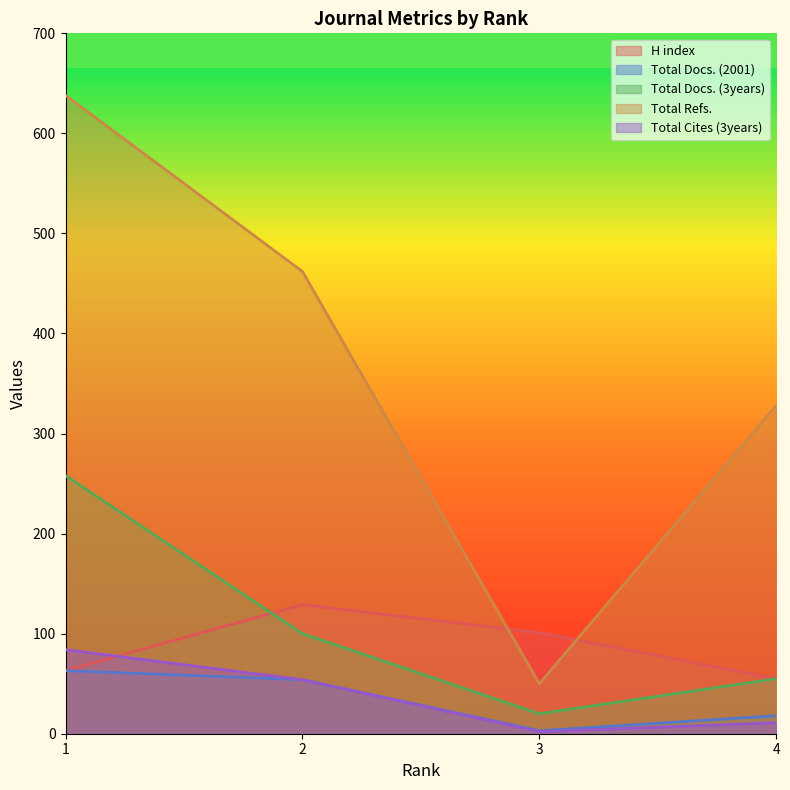

What is the total value across all series at 3?

176